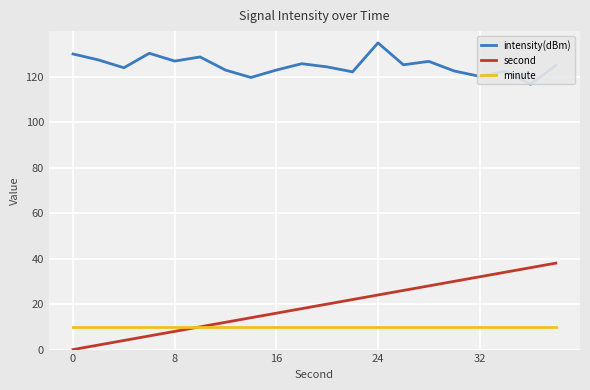

Which has a higher value, 16 or 10?

10